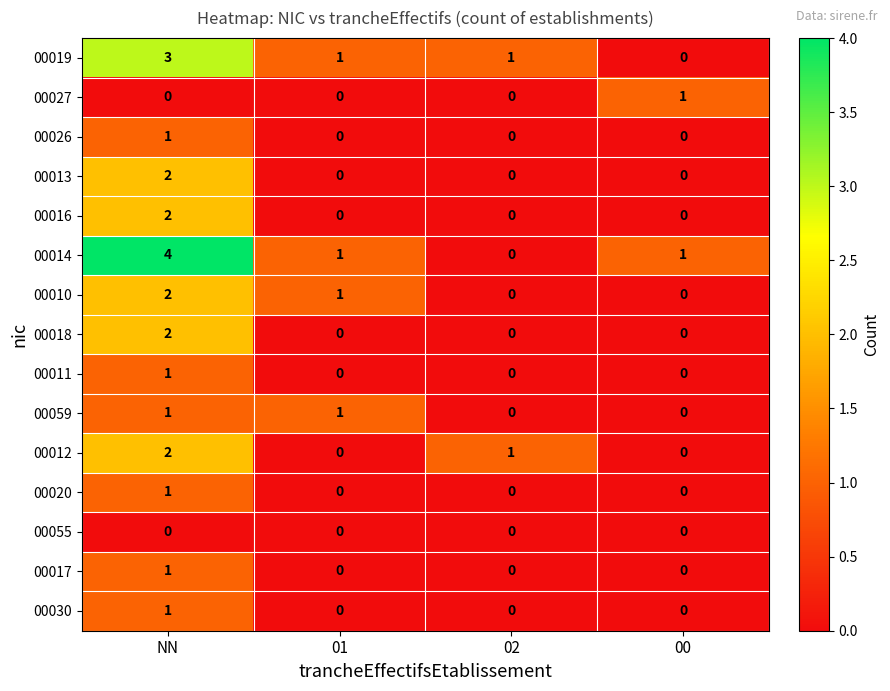

What is the greatest value displayed?

4